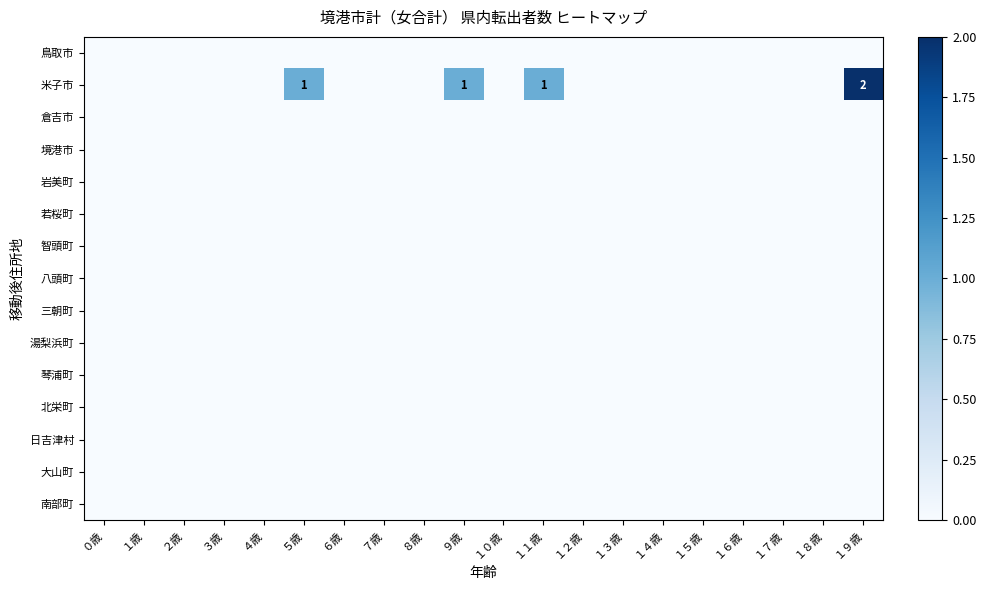

Is the value of 琴浦町 at １２歳 greater than the value of 南部町 at ７歳?

No